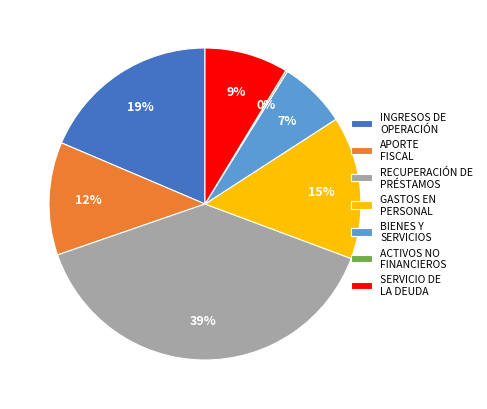

Which slice is the largest?

RECUPERACIÓN DE PRÉSTAMOS